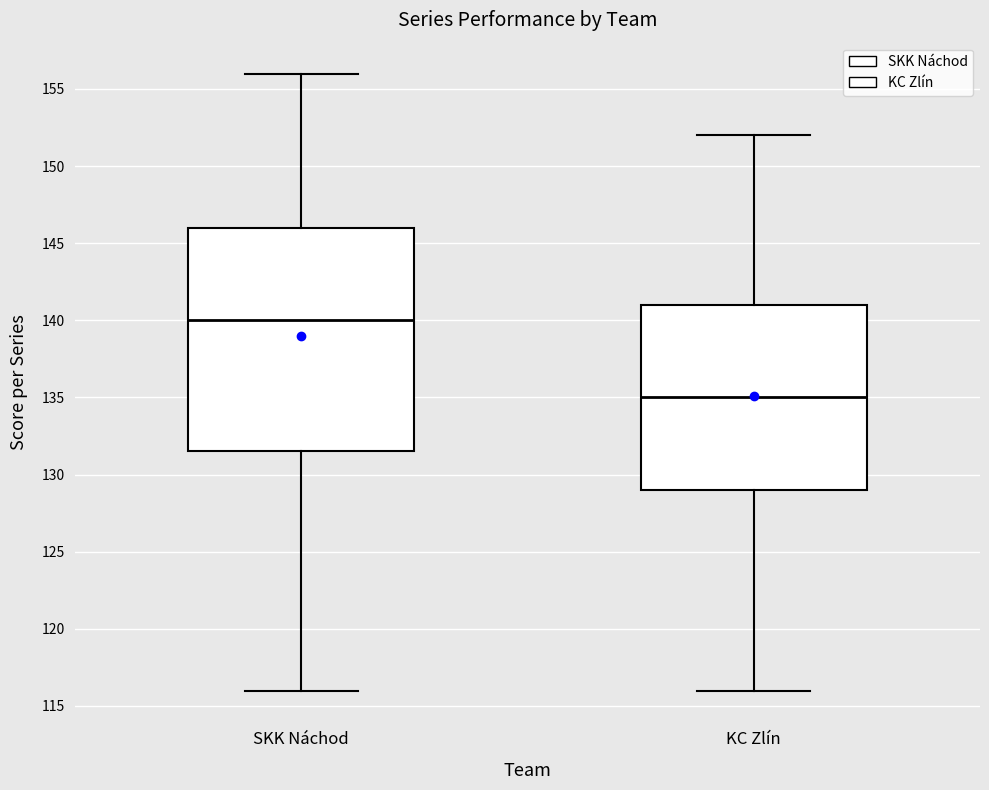

Reading left to right, read every box against the y-axis: the position of its median line, the range the box covers, and the ends of its whiskers. The values are not printed on the chart, so give them approximately, as read against the axis.

SKK Náchod: median 140.0, box 131.5 to 146.0, whiskers 116.0 to 156.0
KC Zlín: median 135.0, box 129.0 to 141.0, whiskers 116.0 to 152.0